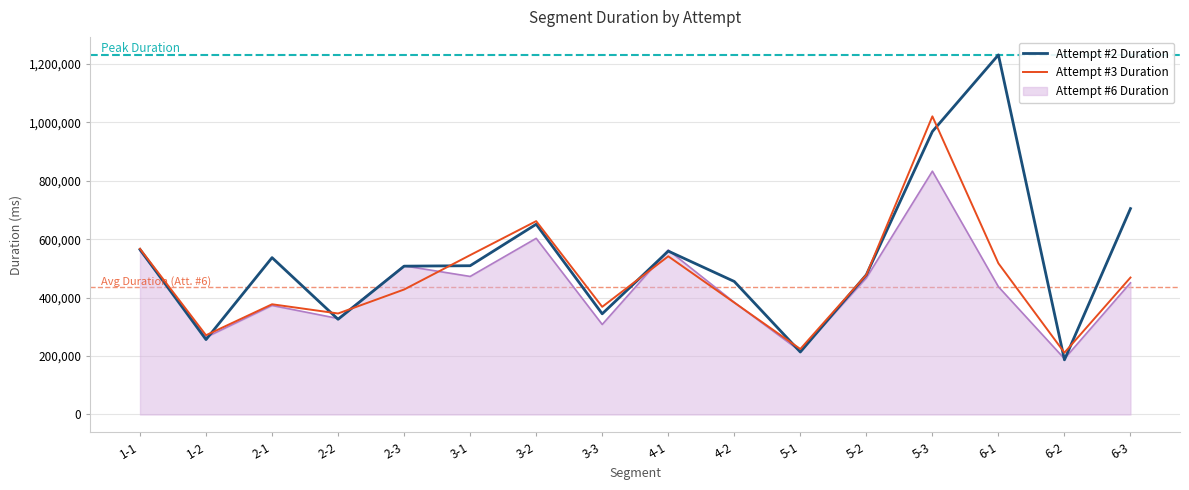

Does the chart have visible grid lines?

Yes